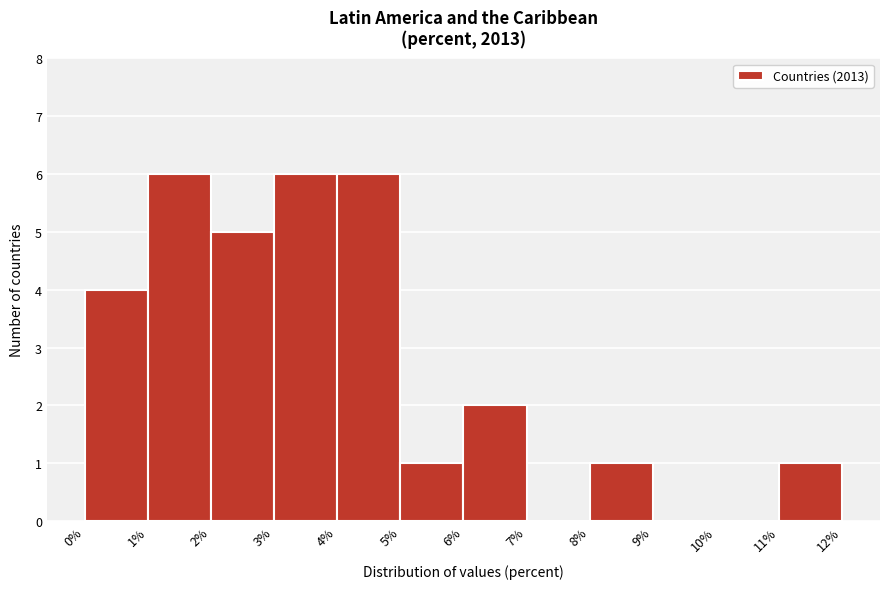

Reading left to right, transcribe this chart: for each bar, give the range it covers on the x-axis and its height. The values are not printed on the chart, so give them approximately, as read against the axis.

0% to 1%: 4
1% to 2%: 6
2% to 3%: 5
3% to 4%: 6
4% to 5%: 6
5% to 6%: 1
6% to 7%: 2
7% to 8%: 0
8% to 9%: 1
9% to 10%: 0
10% to 11%: 0
11% to 12%: 1